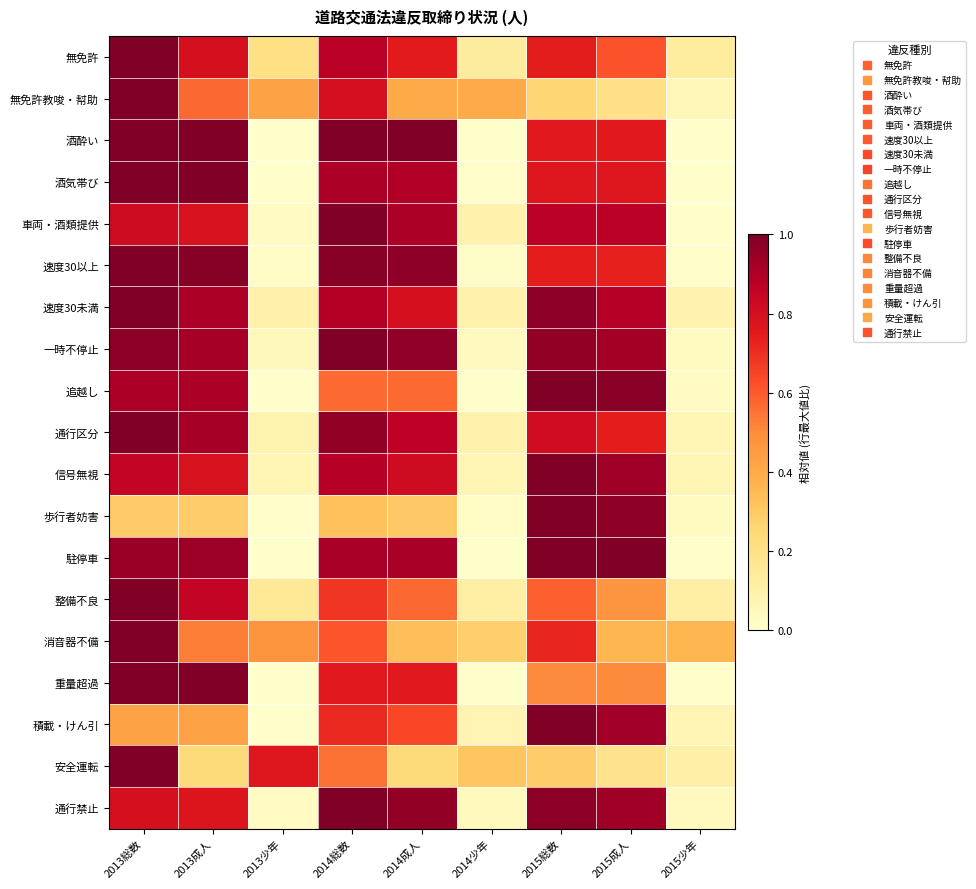

What is the total value across all series at 2015少年?

1.2